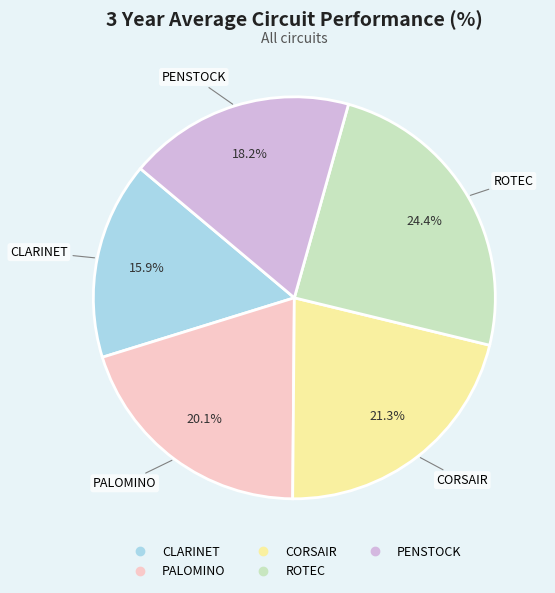

Is CLARINET the majority of the pie?

No